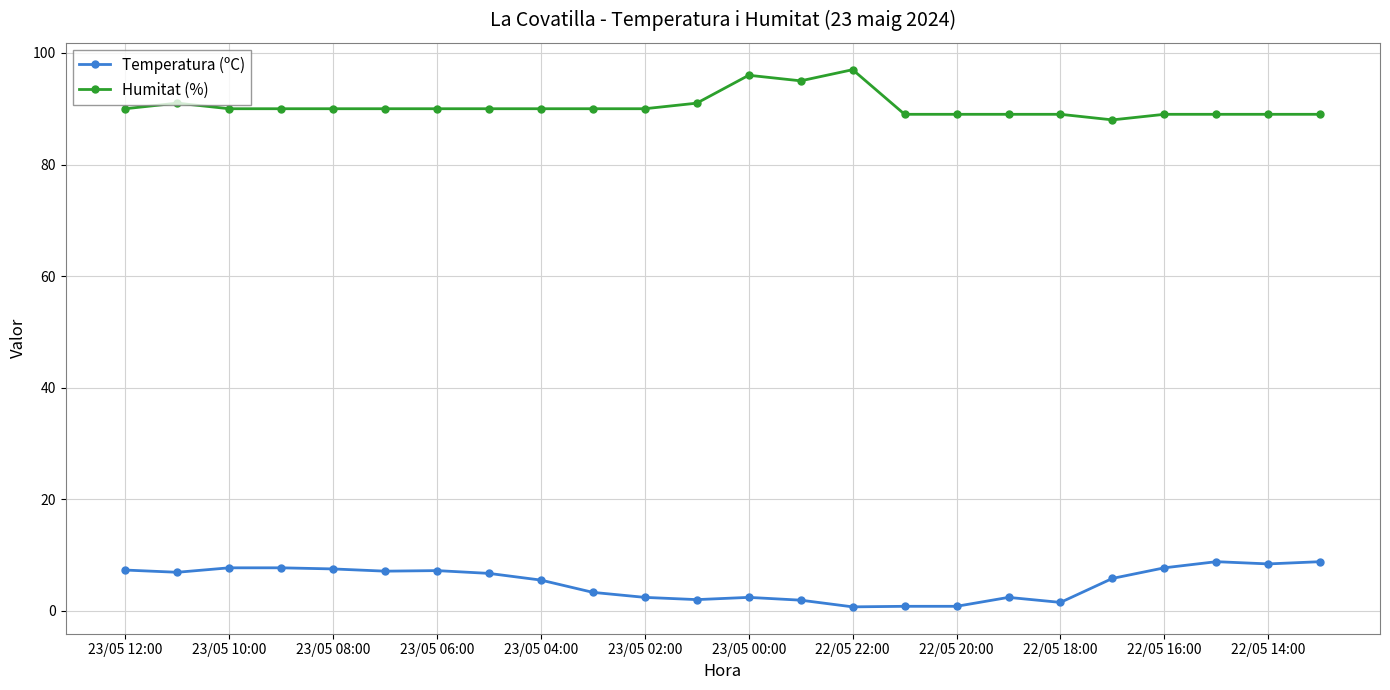

Rank the series by their maximum value, from highest to lowest.

Humitat (%), Temperatura (ºC)